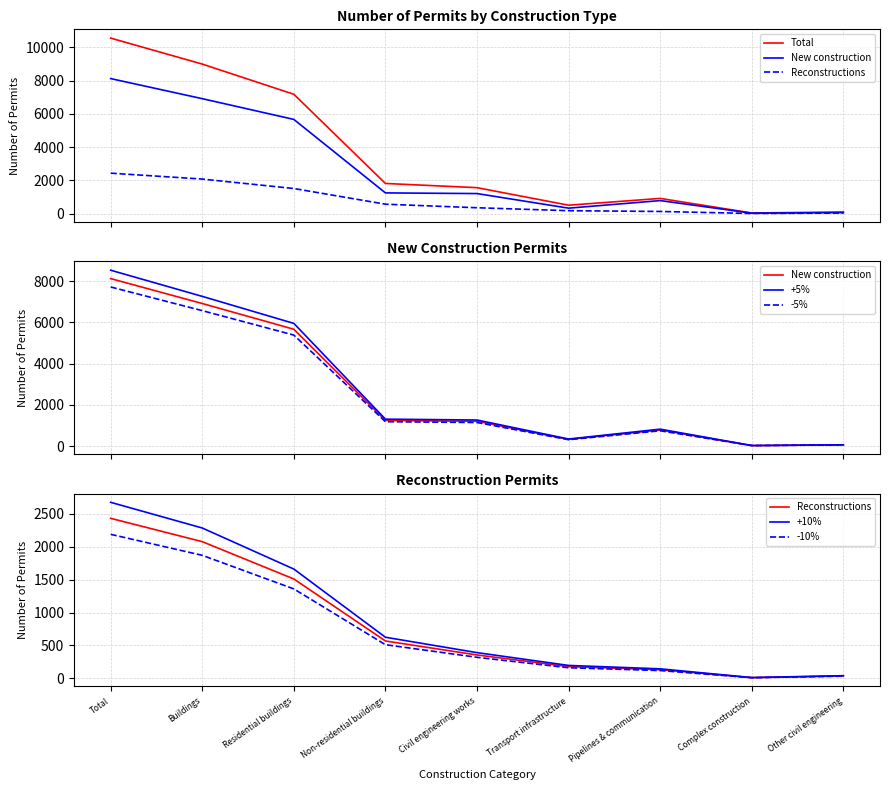

True or false: New construction and Reconstructions intersect in this chart.

False